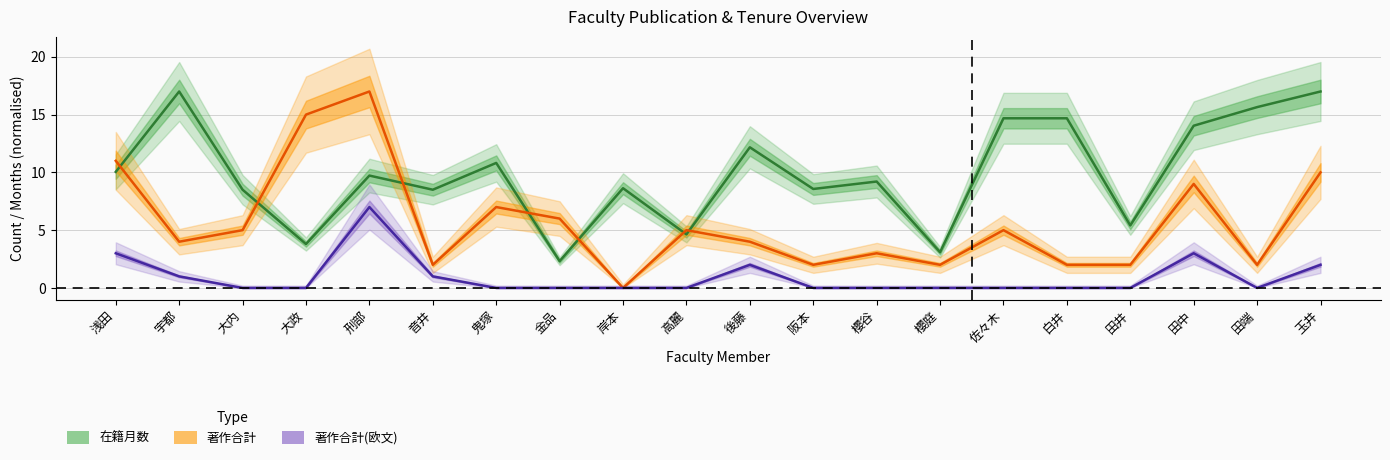

Reading right to left, transcribe all the data shown in this chart.

在籍月数: 玉井=17.0	田端=15.6	田中=14.0	田井=5.4	白井=14.7	佐々木=14.7	櫻庭=3.1	櫻谷=9.2	阪本=8.6	後藤=12.2	高麗=4.6	岸本=8.6	金品=2.3	鬼塚=10.8	音井=8.5	刑部=9.7	大政=3.8	大内=8.5	宇都=17.0	浅田=10.0
著作合計: 玉井=10.0	田端=2.0	田中=9.0	田井=2.0	白井=2.0	佐々木=5.0	櫻庭=2.0	櫻谷=3.0	阪本=2.0	後藤=4.0	高麗=5.0	岸本=0.0	金品=6.0	鬼塚=7.0	音井=2.0	刑部=17.0	大政=15.0	大内=5.0	宇都=4.0	浅田=11.0
著作合計(欧文): 玉井=2.0	田端=0.0	田中=3.0	田井=0.0	白井=0.0	佐々木=0.0	櫻庭=0.0	櫻谷=0.0	阪本=0.0	後藤=2.0	高麗=0.0	岸本=0.0	金品=0.0	鬼塚=0.0	音井=1.0	刑部=7.0	大政=0.0	大内=0.0	宇都=1.0	浅田=3.0